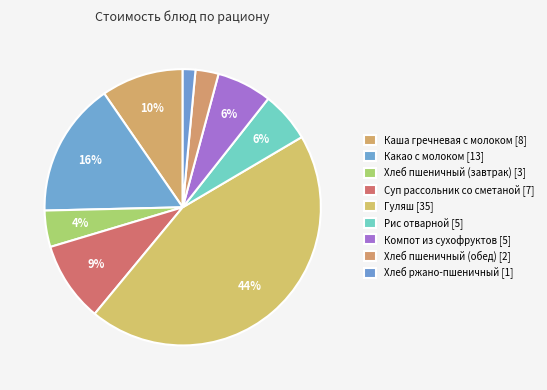

How many segments does this pie chart have?

9